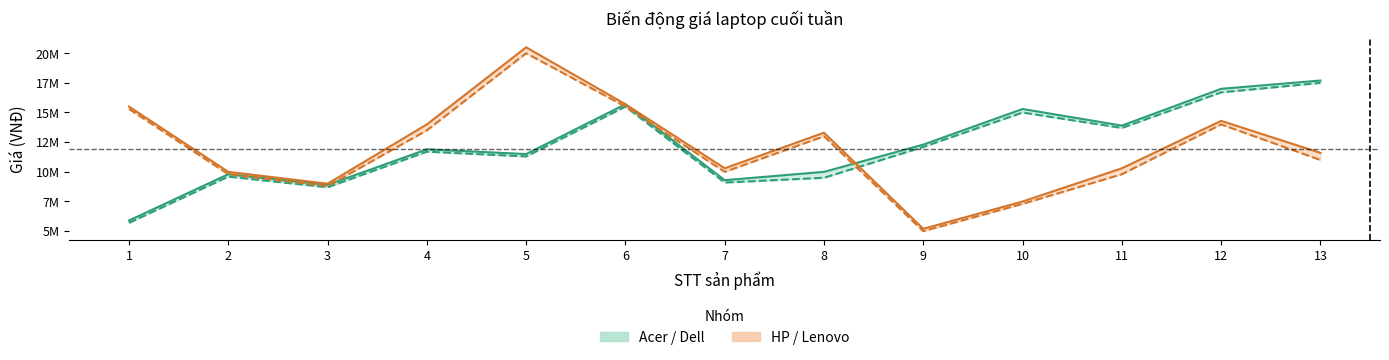

After their last crossing, which series has the higher values: Giá cũ HP/Lenovo or Giá cũ Acer/Dell?

Giá cũ Acer/Dell